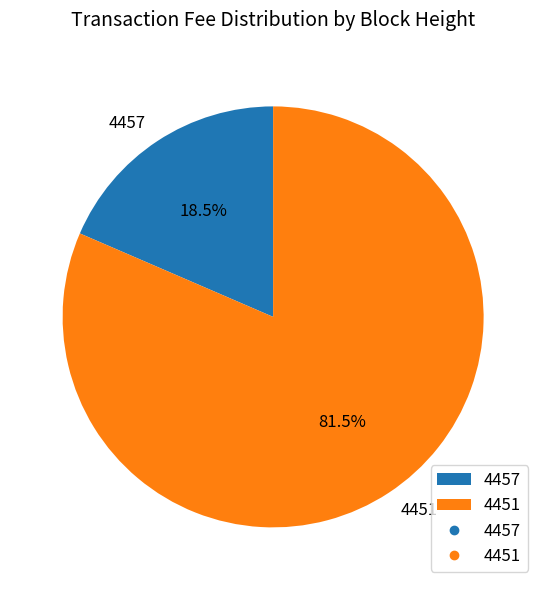

Combined, what portion of the pie is 4451 and 4457?

100.0%